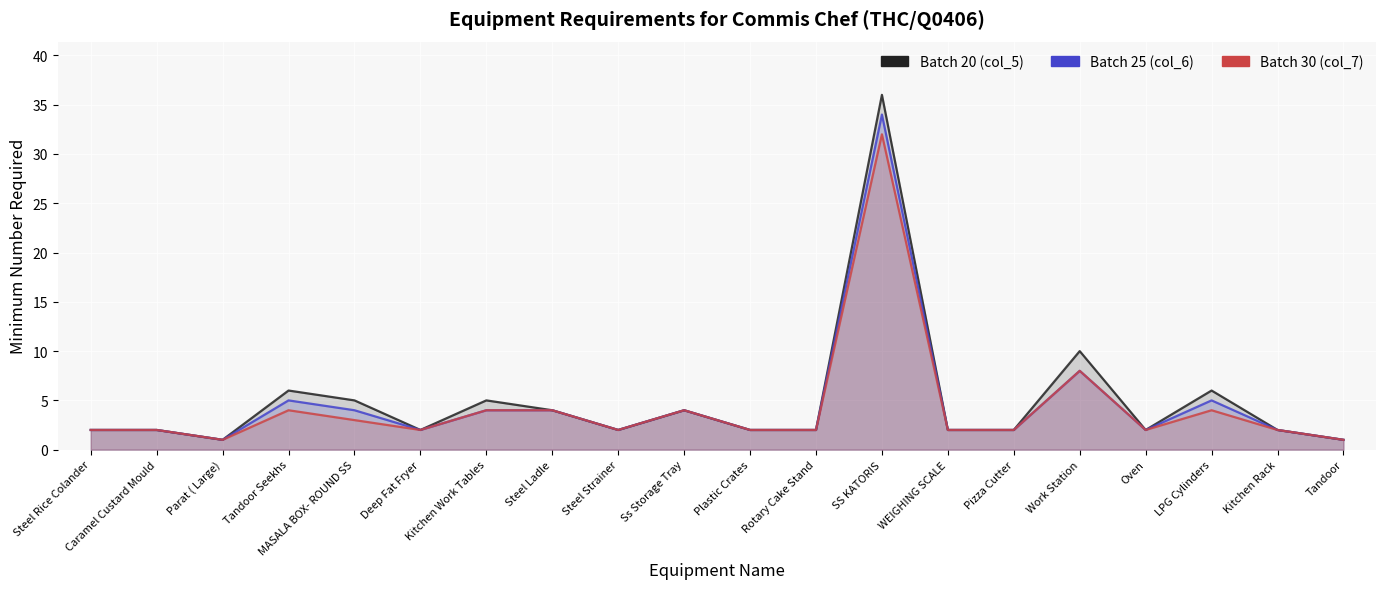

What is the sum of the Batch 25 (col_6) values at Kitchen Work Tables and Deep Fat Fryer?

6